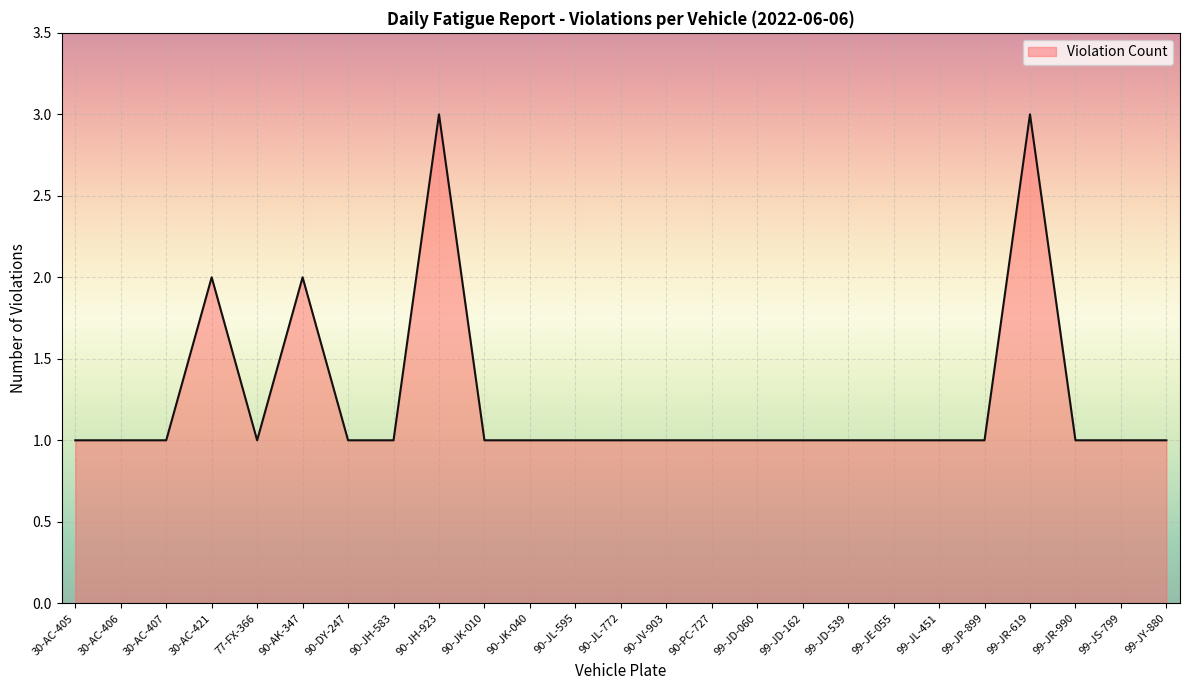

What position from the left is 90-JK-010?

10